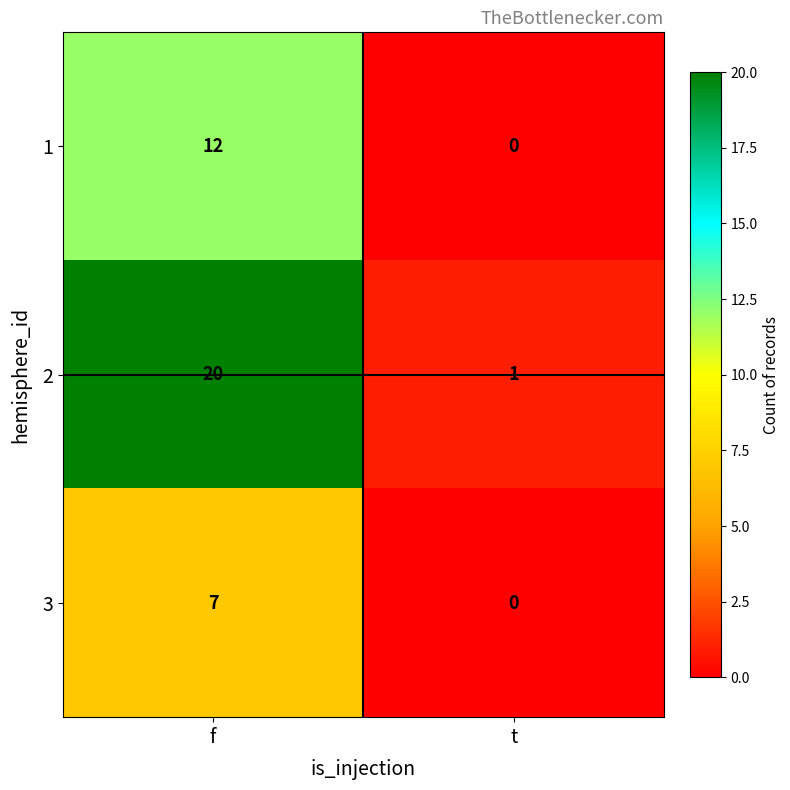

What is the difference between the 2 values at t and f?

19